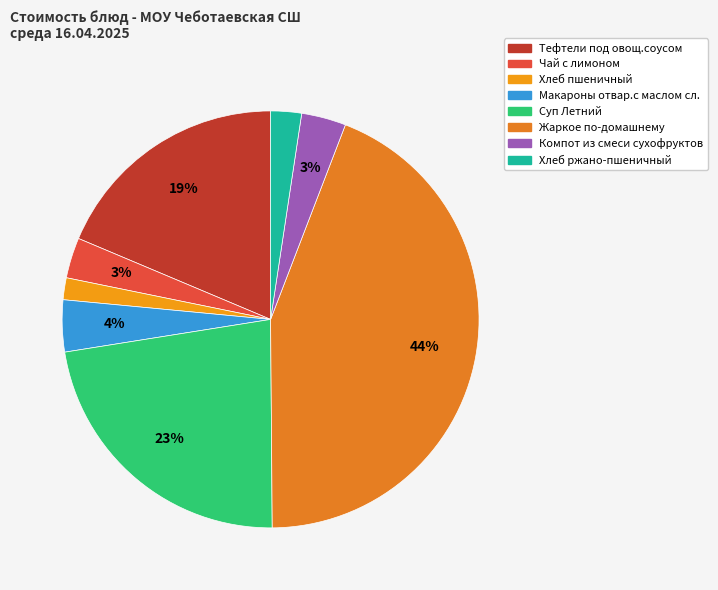

To the nearest percent, what is the combined percentage of Жаркое по-домашнему and Чай с лимоном?

47%